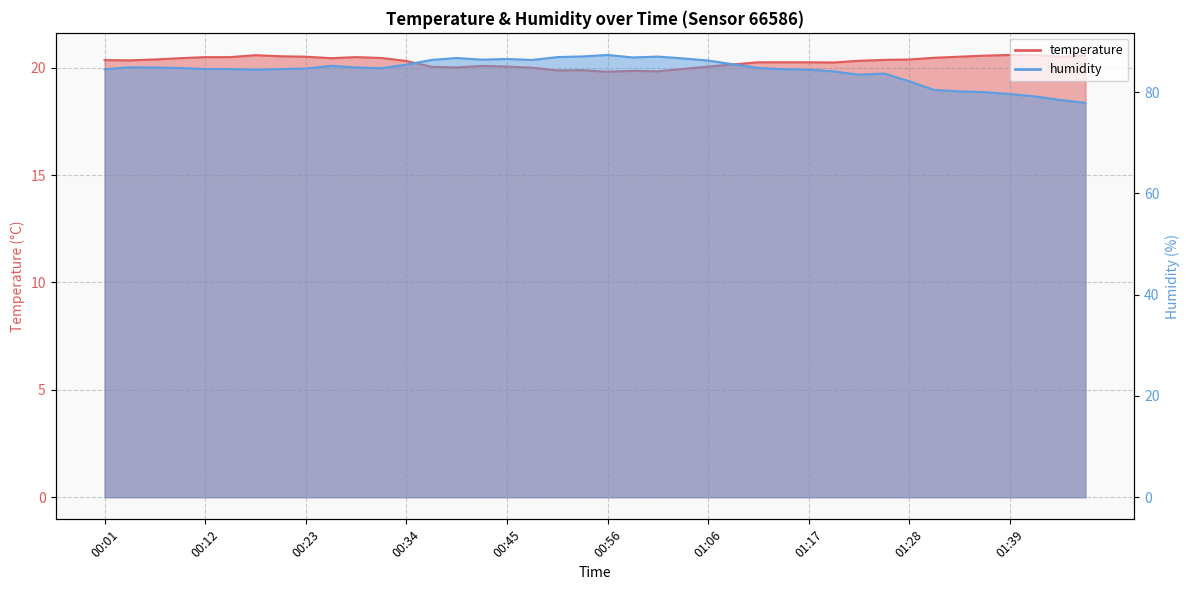

Is it true that humidity equals 50.8 at 00:28?

False